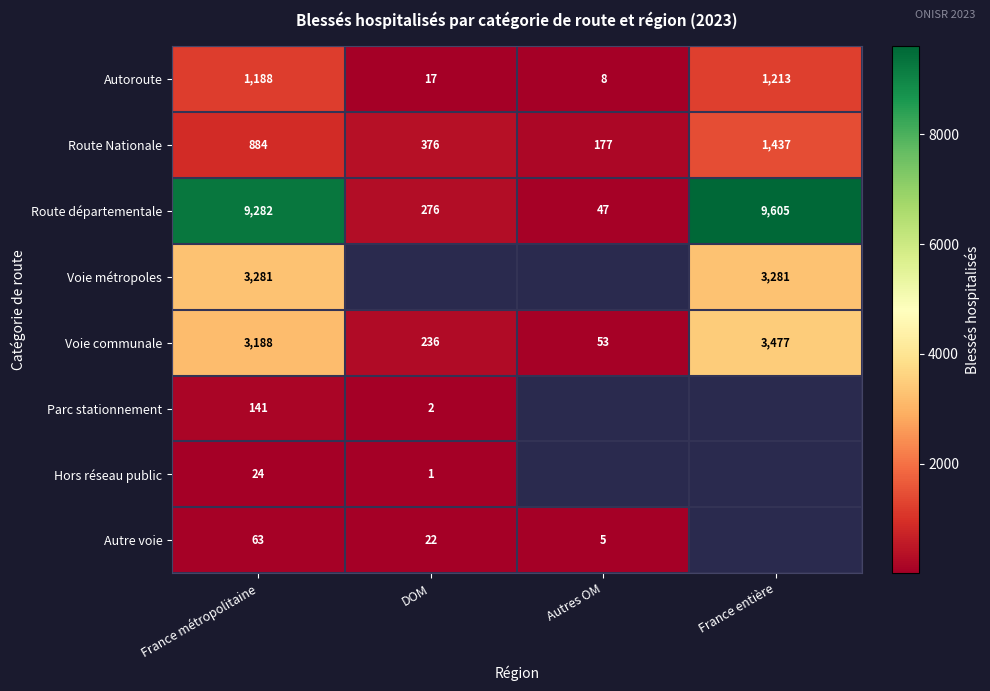

Which category has the highest value in the Route départementale series?

France entière